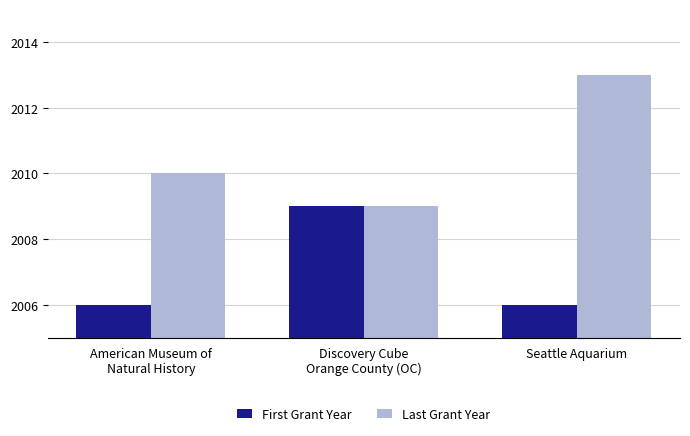

What is the total value across all series at Seattle Aquarium?

4019